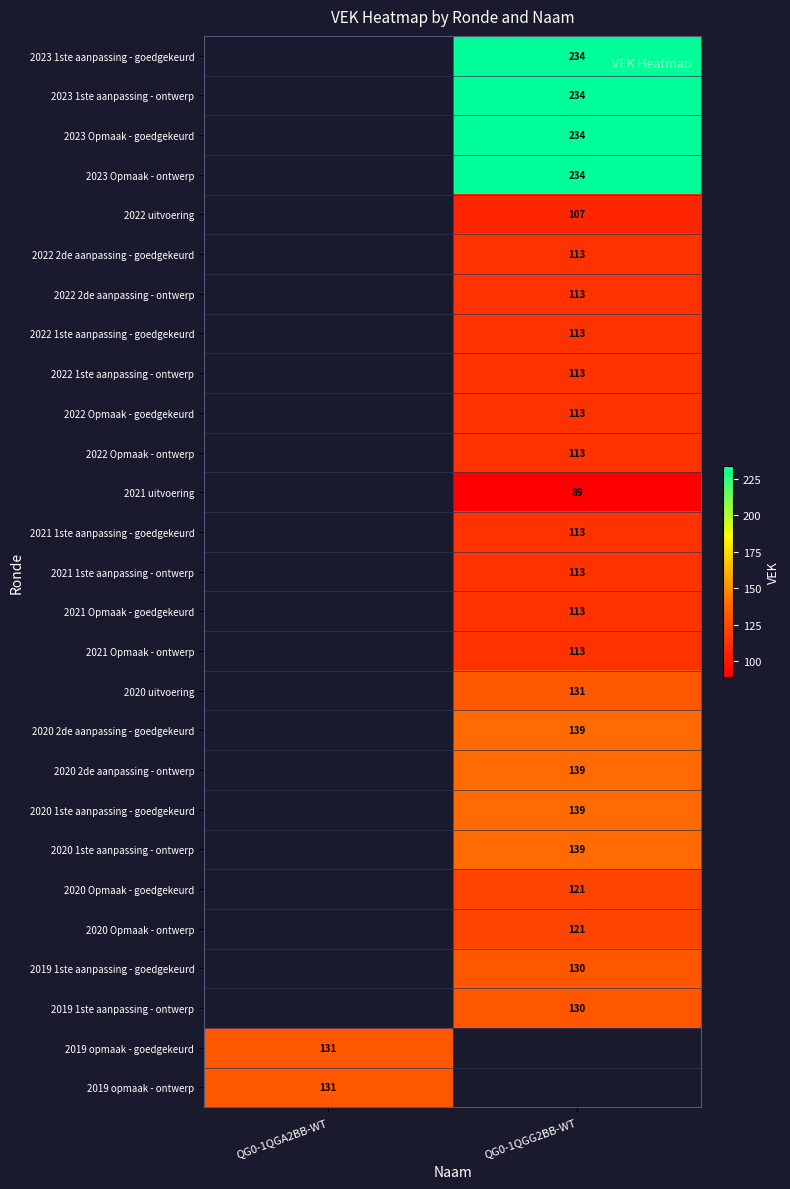

Is it true that 2020 Opmaak - goedgekeurd equals 42 at QG0-1QGG2BB-WT?

False